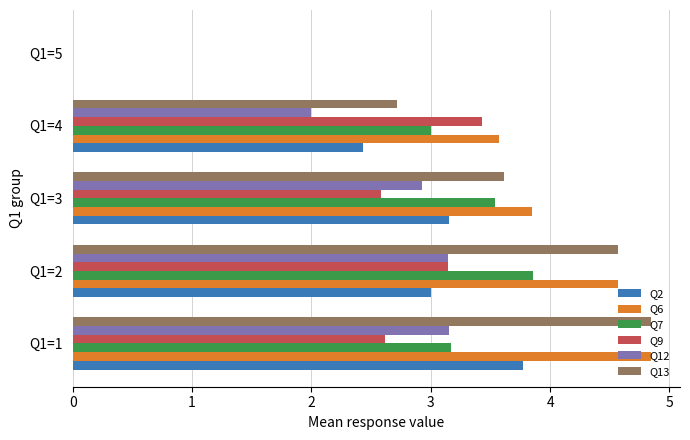

How many positive values does the Q6 series have?

4